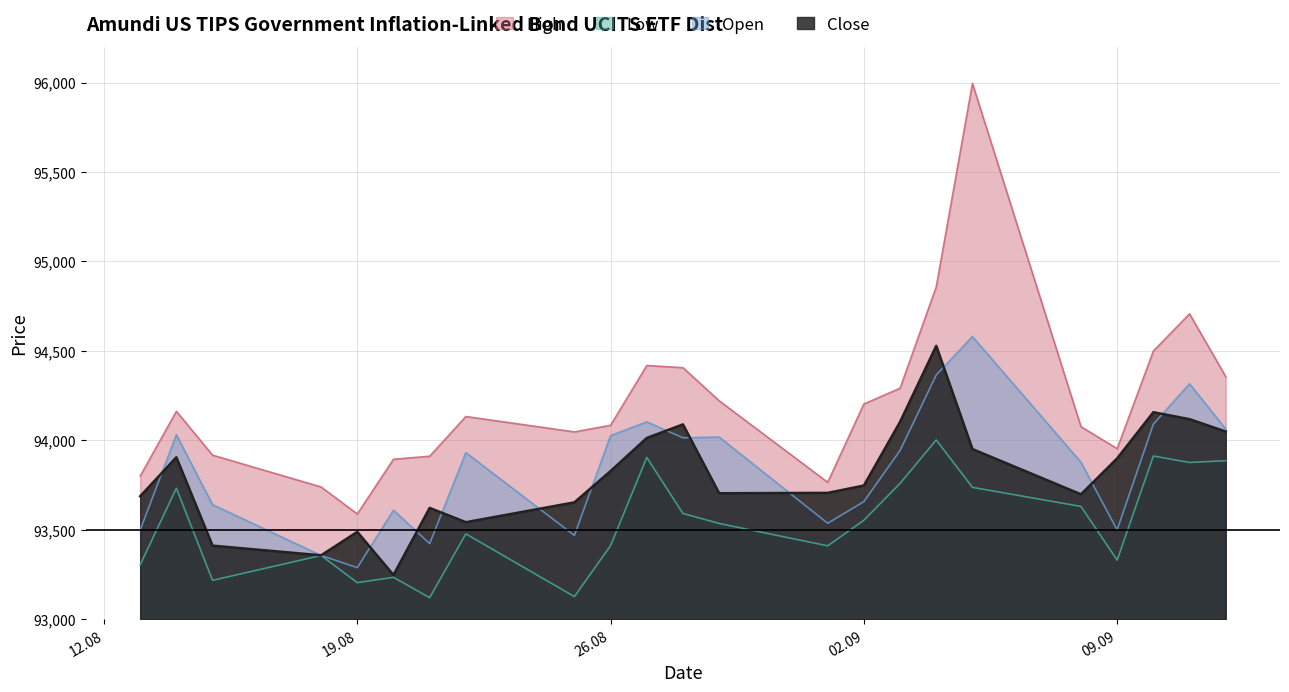

Reading left to right, list all the values displayed in this chart.

Open: 93498	94031	93640	93356	93288	93609	93422	93931	93468	94026	94103	94014	94018	93536	93657	93943	94365	94580	93877	93499	94090	94316	94063
High: 93800	94162	93917	93739	93588	93894	93911	94133	94047	94084	94418	94406	94221	93765	94203	94291	94858	95995	94076	93953	94499	94707	94356
Low: 93304	93732	93217	93356	93204	93234	93120	93477	93126	93411	93904	93591	93535	93410	93553	93759	94002	93737	93630	93330	93912	93876	93886
Close: 93687	93905	93411	93357	93488	93247	93622	93542	93653	93828	94013	94089	93704	93706	93747	94103	94528	93951	93698	93899	94157	94118	94049